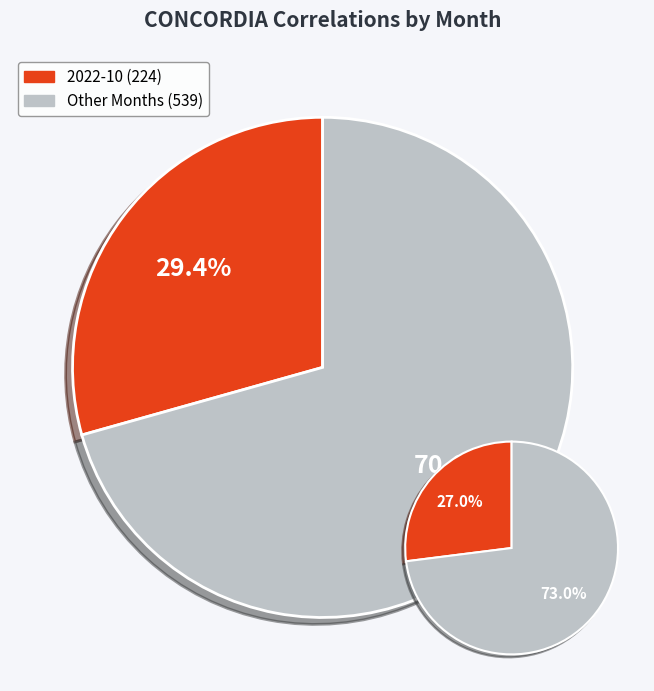

Is it true that 2022-11 is 1% of the pie?

False